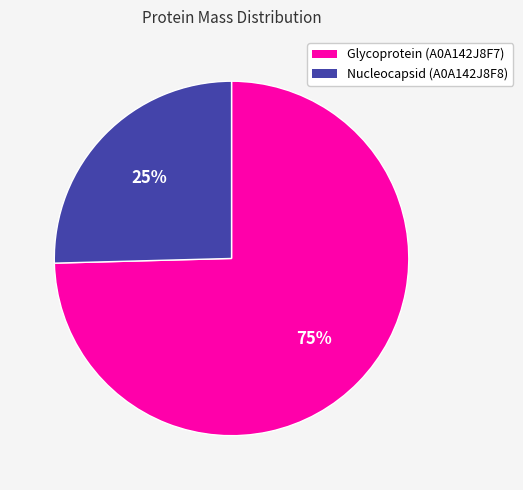

What is the ratio of the value at Nucleocapsid (A0A142J8F8) to the value at Glycoprotein (A0A142J8F7)?

0.3